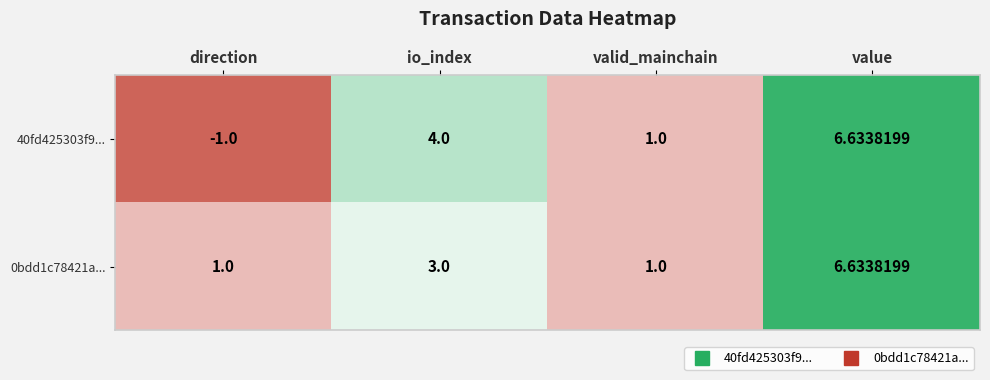

What is the difference between the highest and lowest values at direction?

2.0